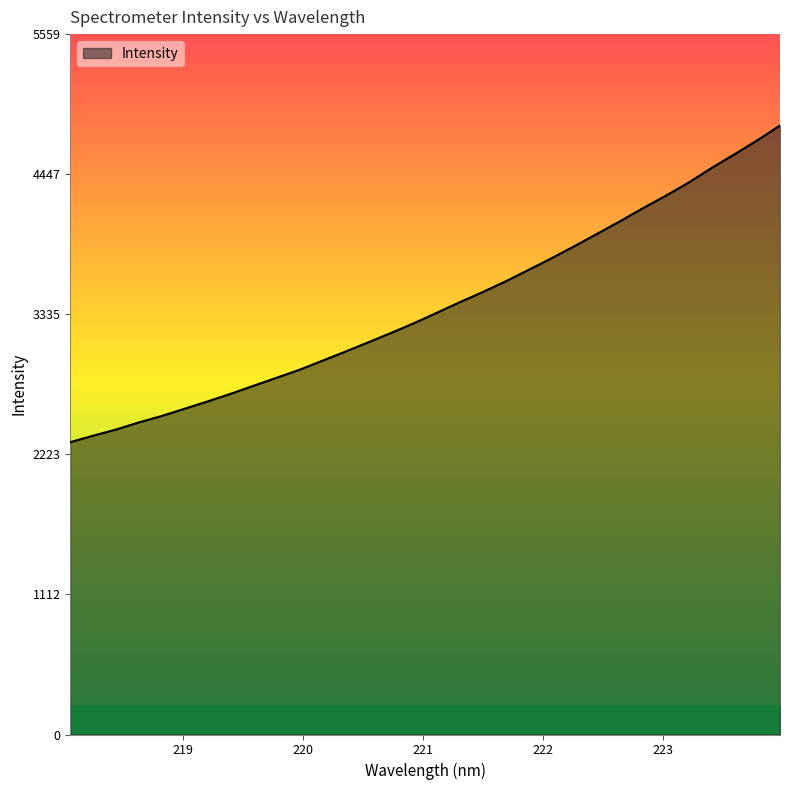

What is the difference between the maximum and minimum values?

2513.5